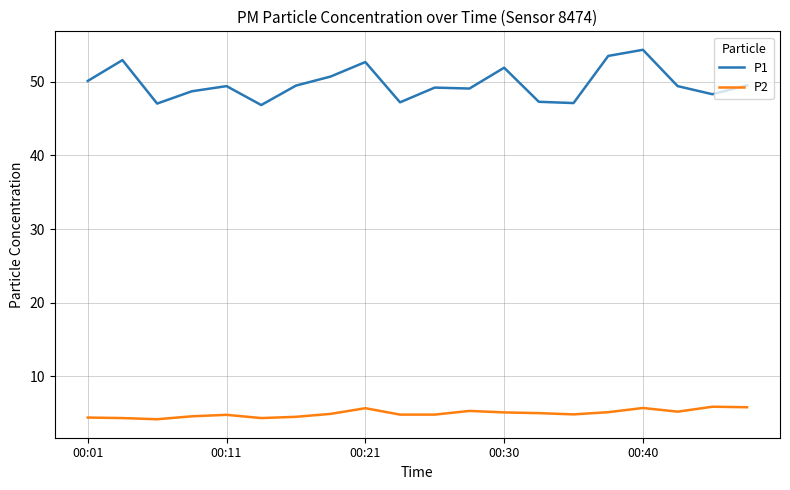

What is the minimum value shown in the chart?

4.2